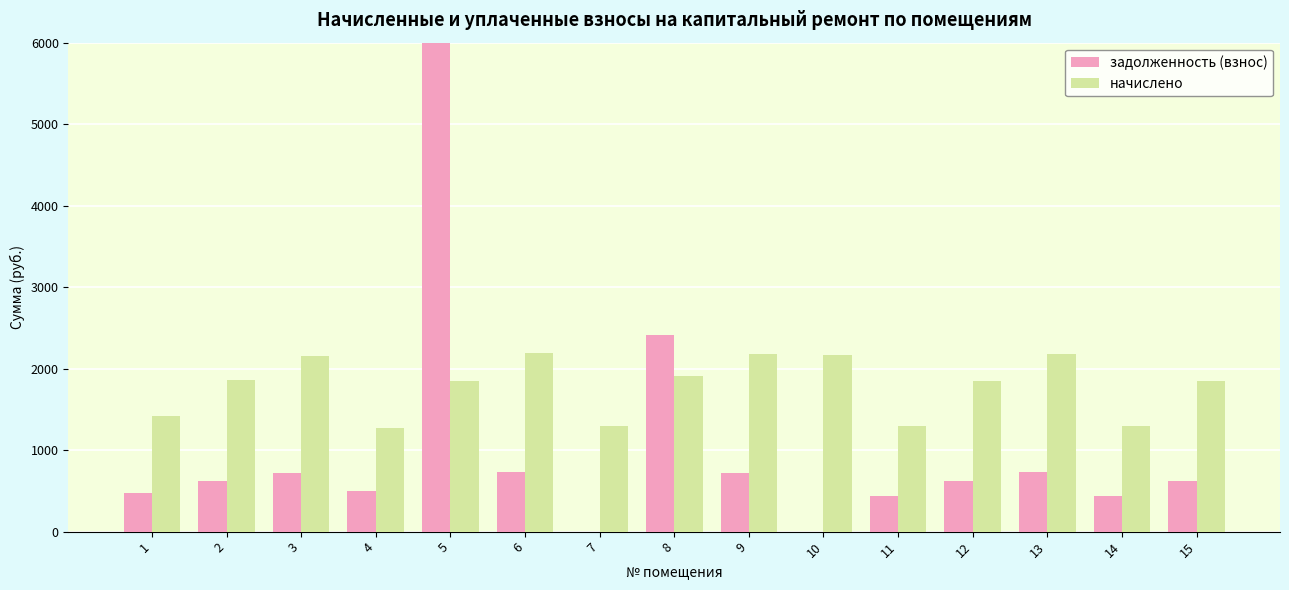

Reading left to right, transcribe all the data shown in this chart.

задолженность (взнос): 471.9	619.4	719.0	497.3	29675.4	728.8	0.0	2414.8	725.1	0.0	432.6	615.7	726.3	432.6	617.0
начислено: 1415.8	1858.3	2156.9	1268.3	1850.9	2186.4	1294.1	1909.9	2175.3	2171.6	1297.8	1847.2	2179.0	1297.8	1850.9